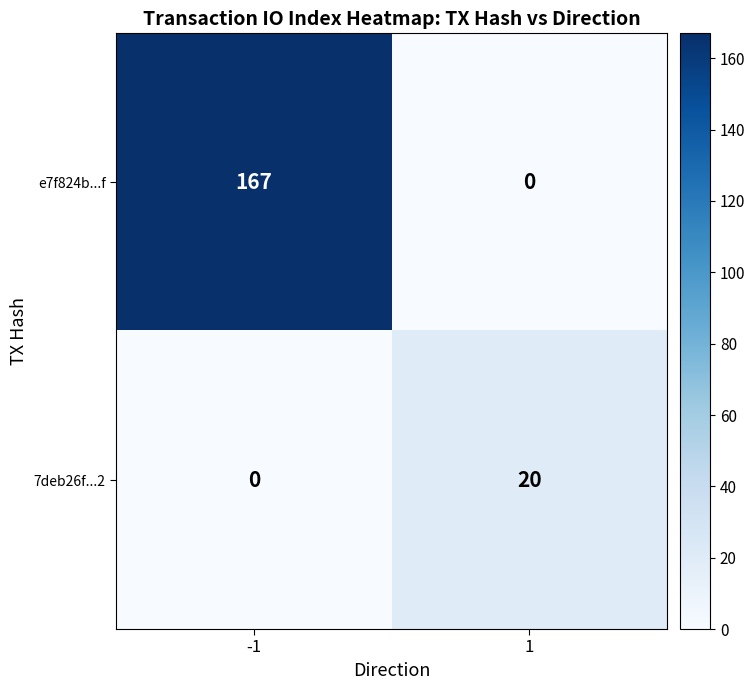

Which series changed the most between -1 and 1?

e7f824b...f